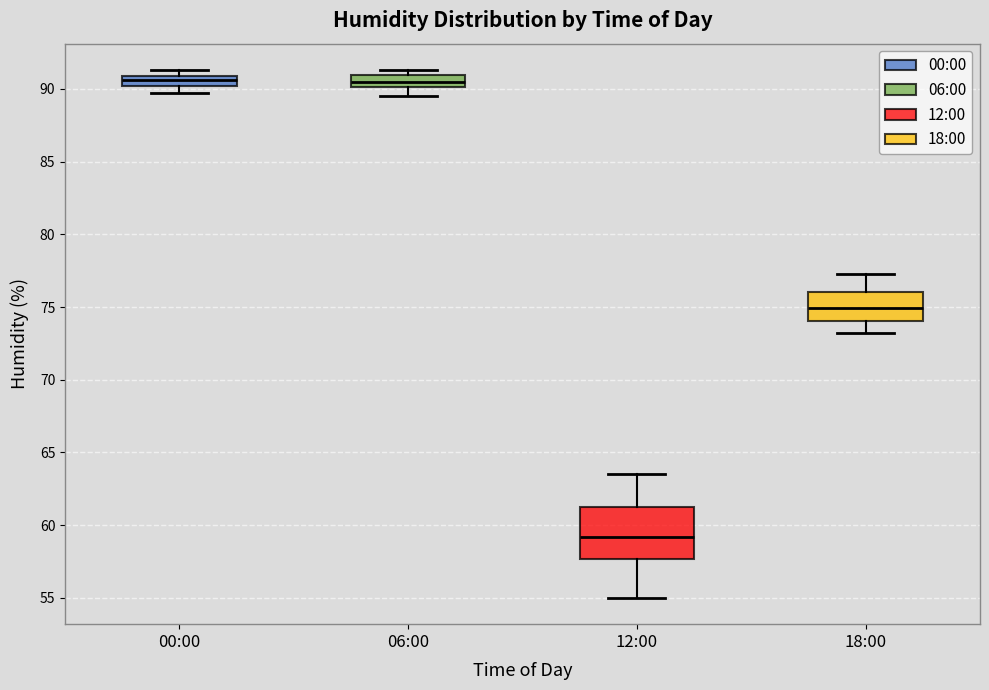

Which box is the tallest, from its lower edge to its upper edge?

12:00